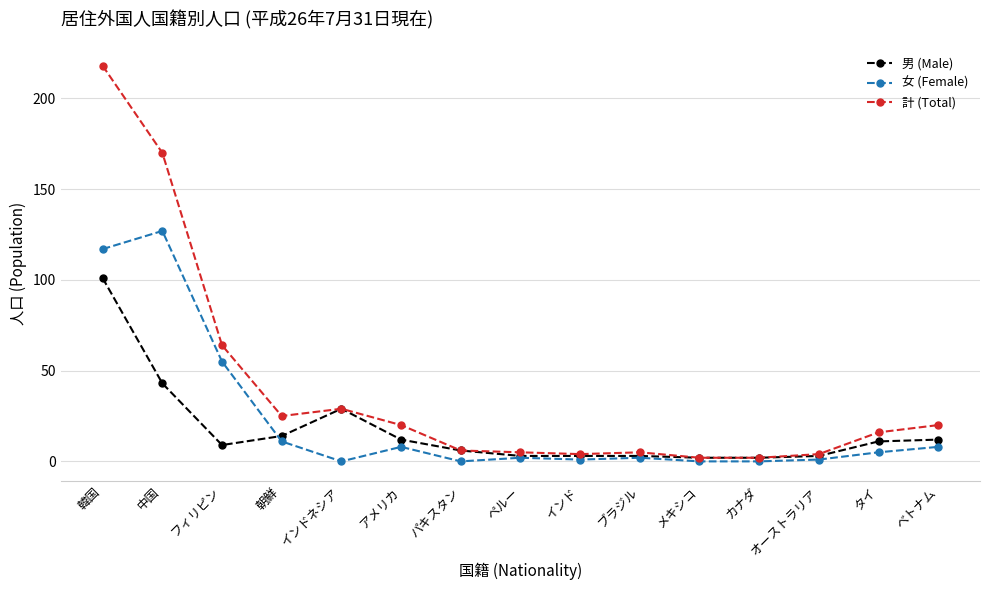

What is the difference between the maximum and second lowest values in the 計 (Total) series?

216